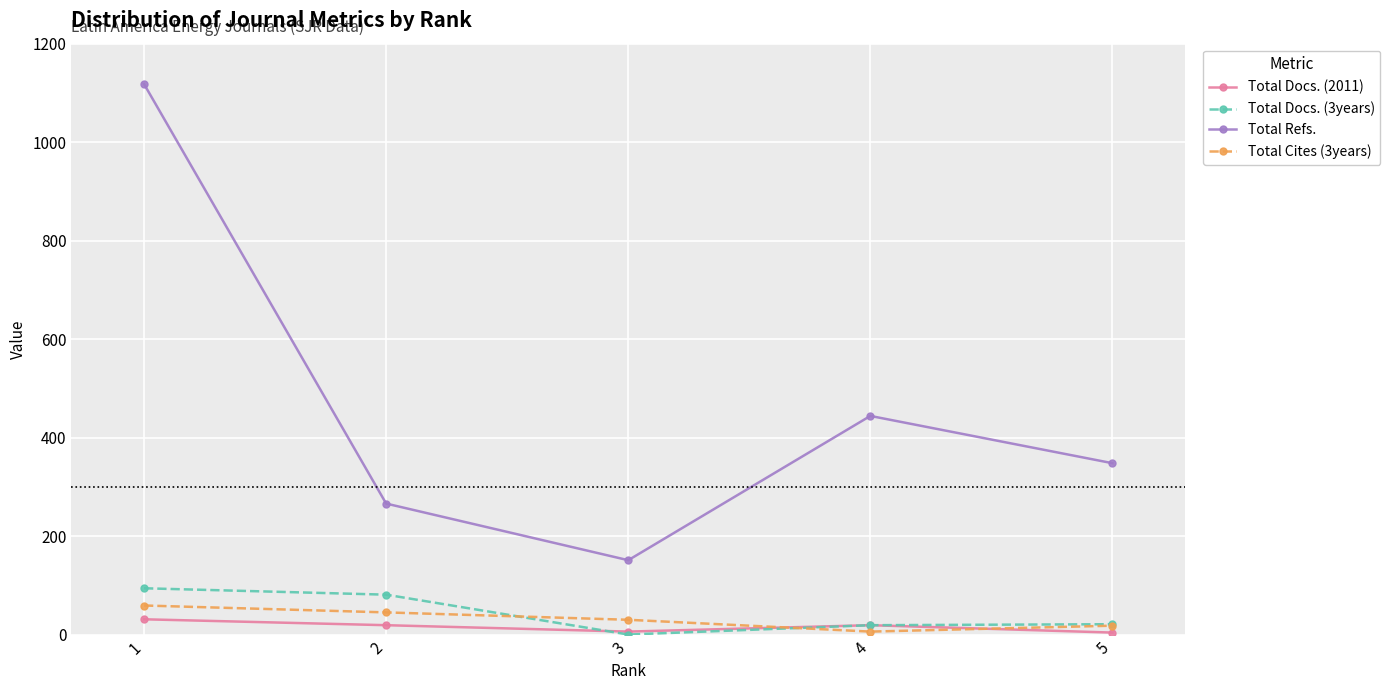

Rank the categories by Total Refs. value from highest to lowest.

1, 4, 5, 2, 3